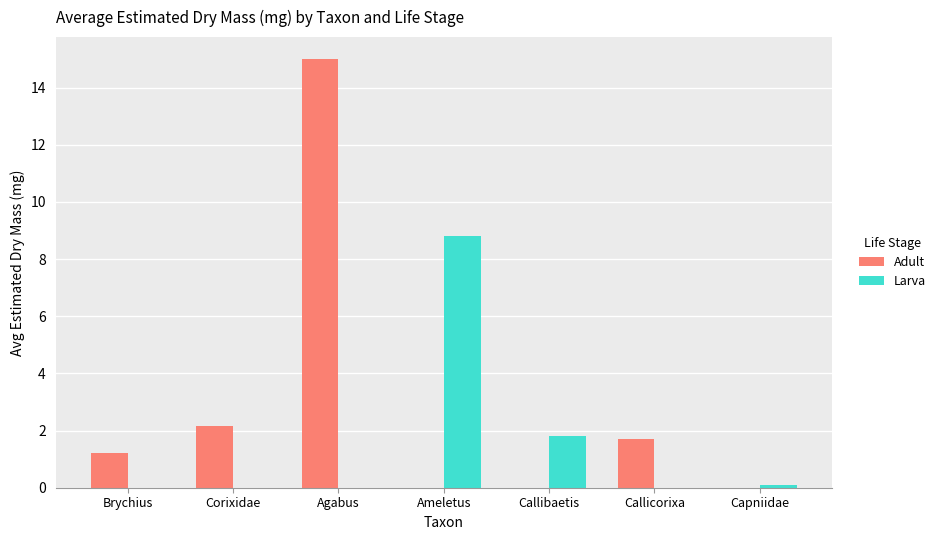

How many distinct data groups are displayed?

2